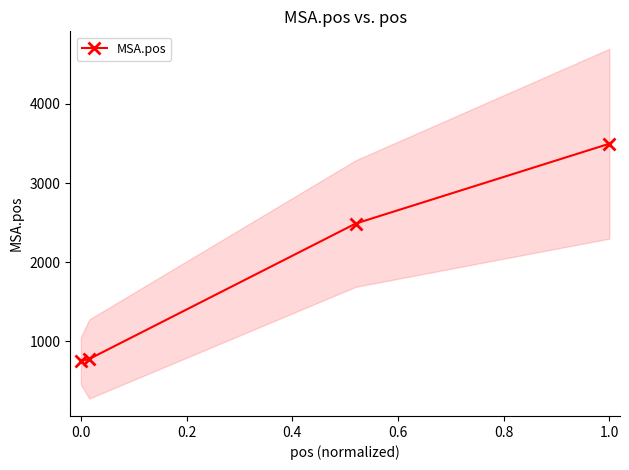

What is the smallest value displayed?

751